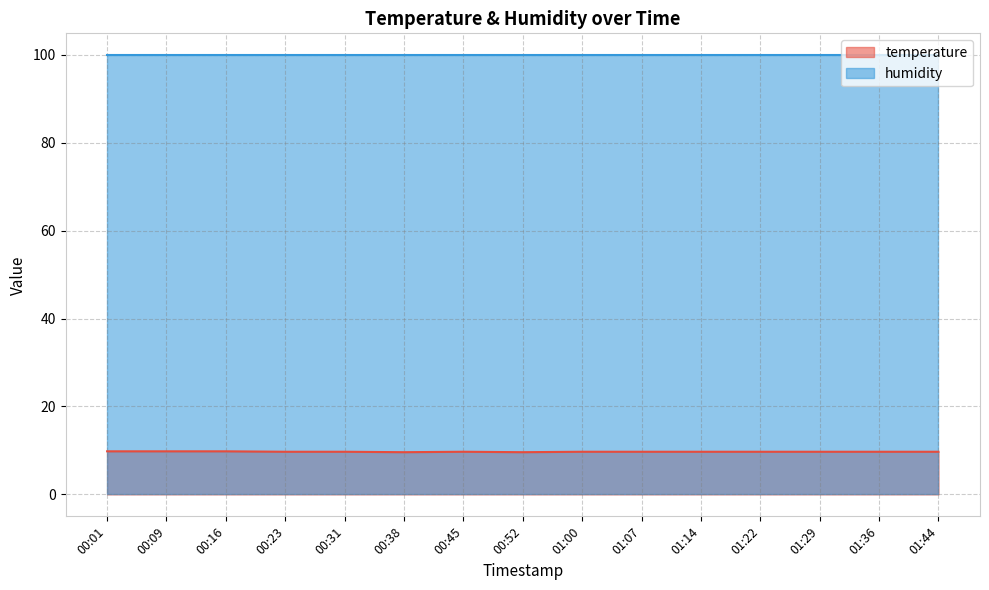

At which category does the data reach its first local peak?

00:45